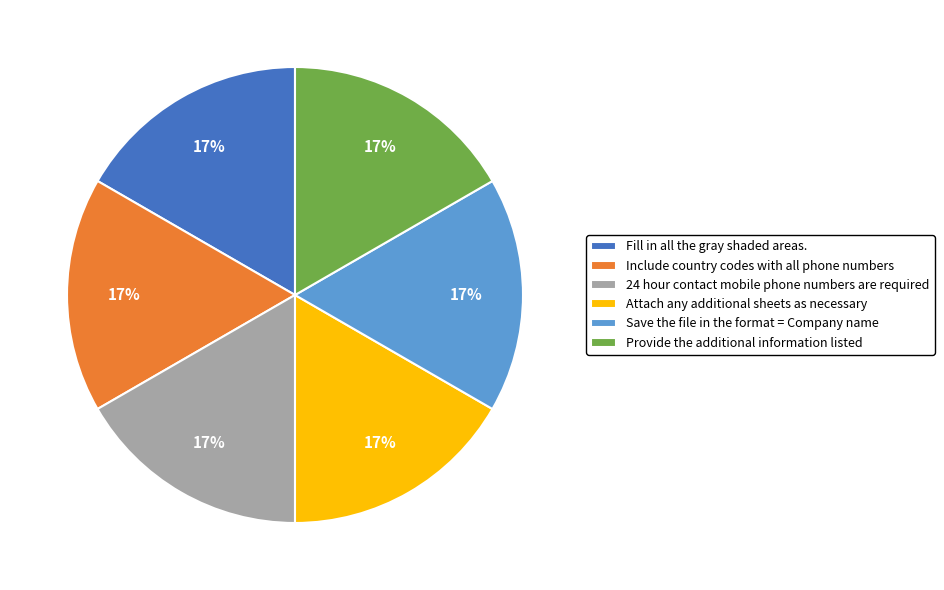

Does Provide the additional information listed account for over 50% of the chart?

No